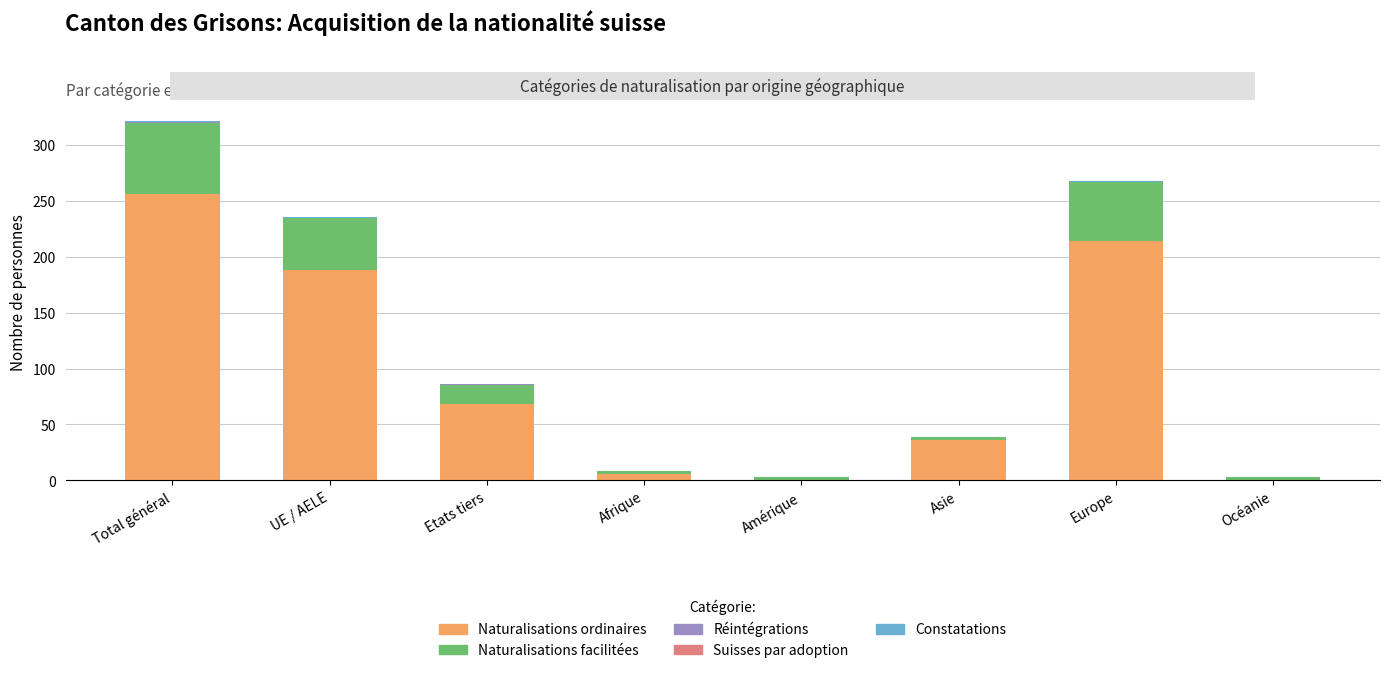

True or false: Naturalisations ordinaires has a value of -94 at Océanie.

False